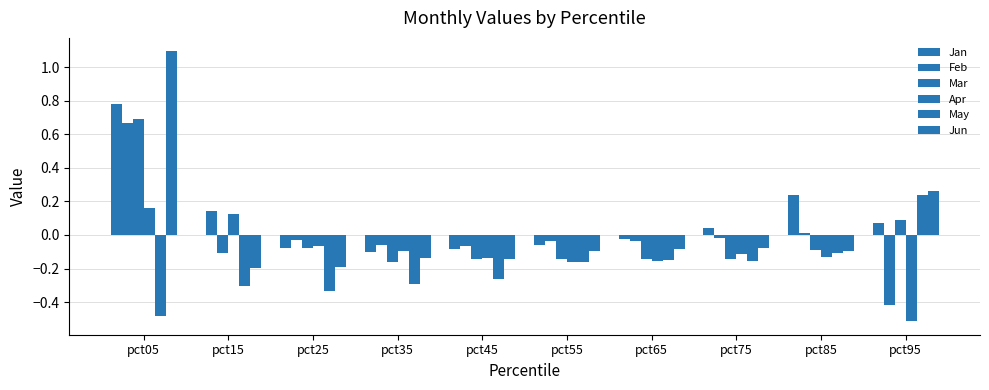

What is the smallest value displayed?

-0.5